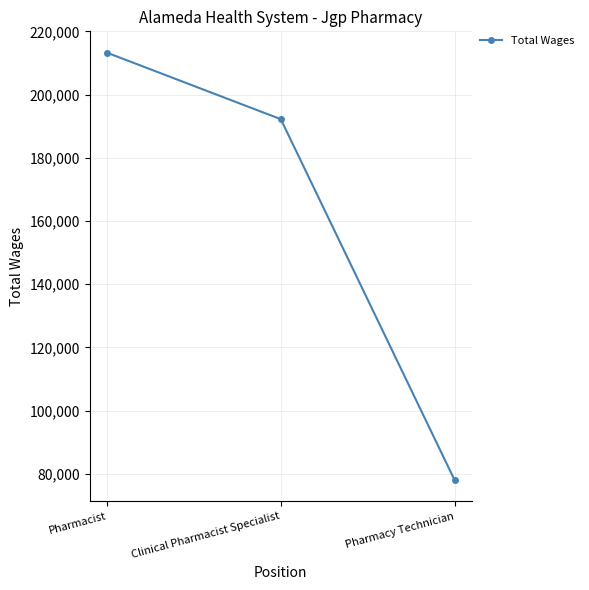

List the labels in order of value, smallest first.

Pharmacy Technician, Clinical Pharmacist Specialist, Pharmacist